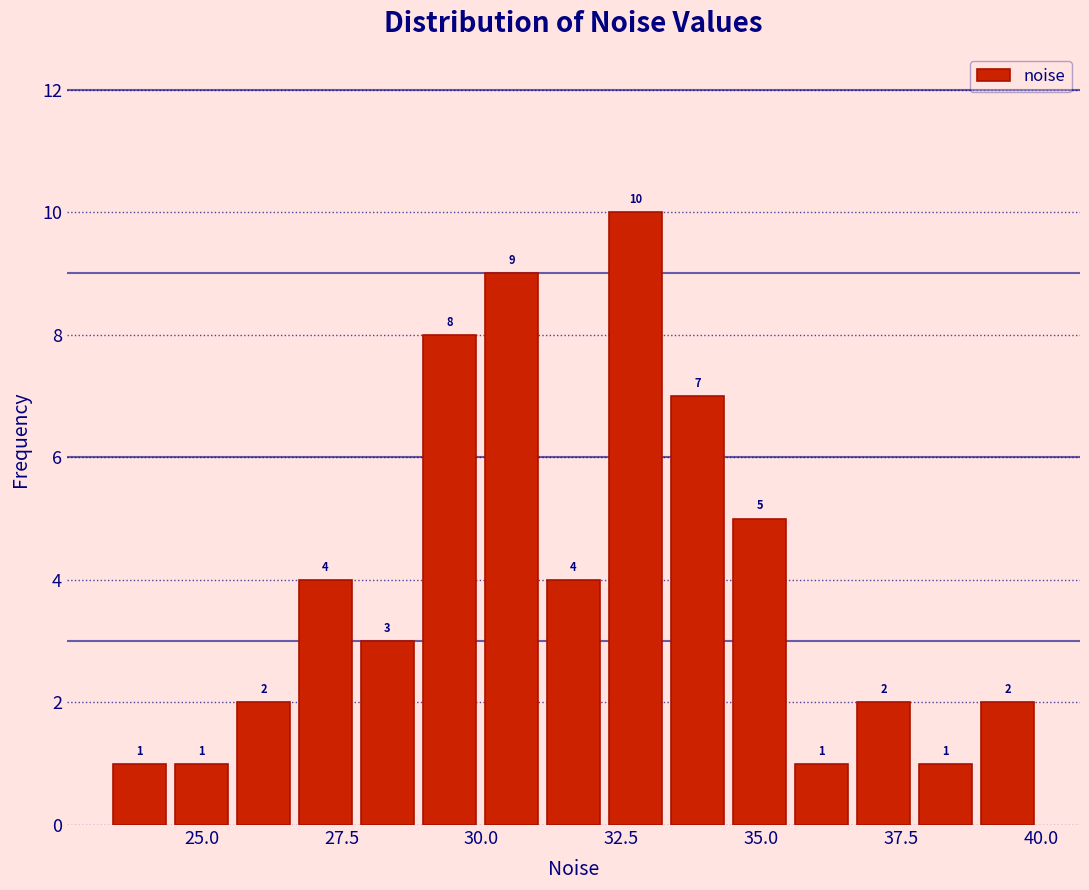

Around what value on the x-axis is the tallest bar? Give the approximate position of its centre, as read against the axis.

33.0